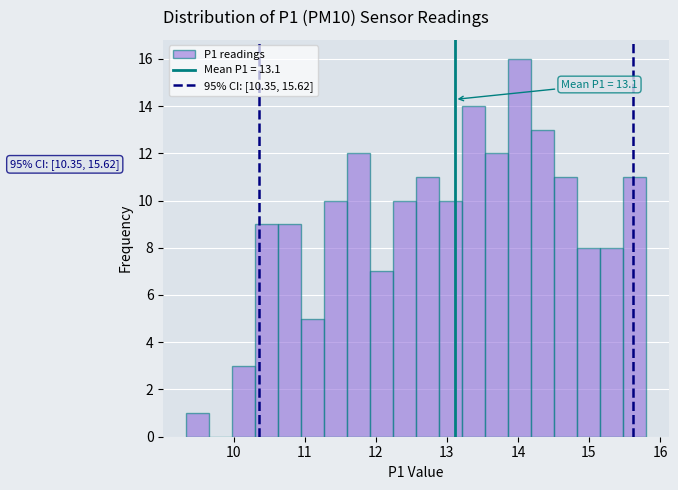

Around what value on the x-axis is the tallest bar? Give the approximate position of its centre, as read against the axis.

14.0